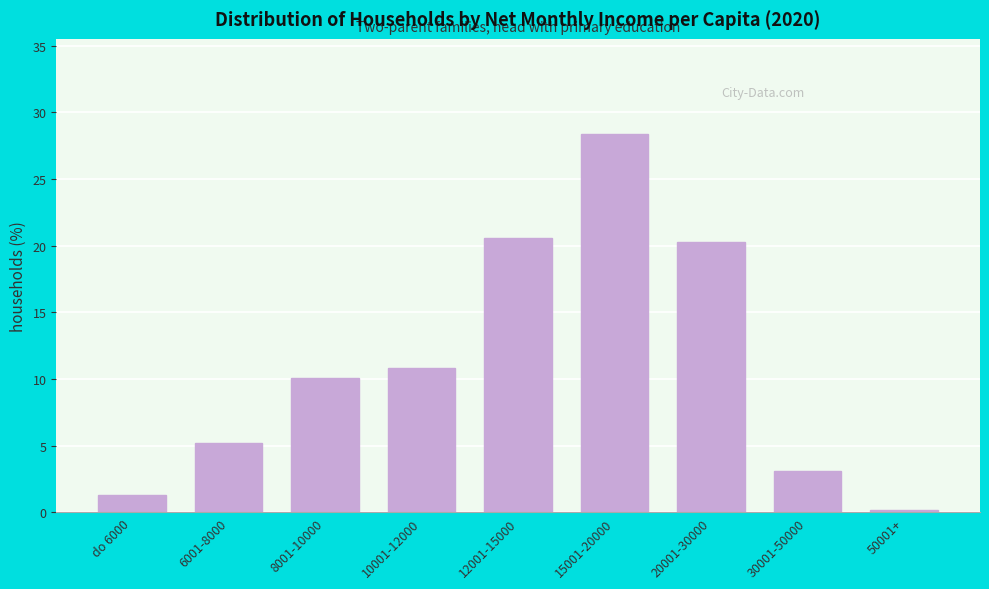

Reading left to right, list all the values displayed in this chart.

1.3	5.2	10.1	10.8	20.6	28.4	20.3	3.1	0.2